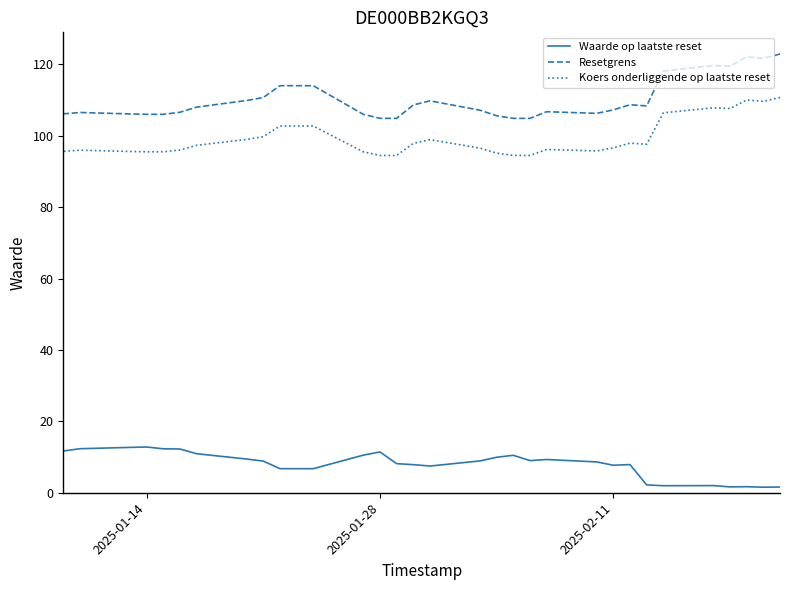

Which series has the largest range (max minus min)?

Resetgrens